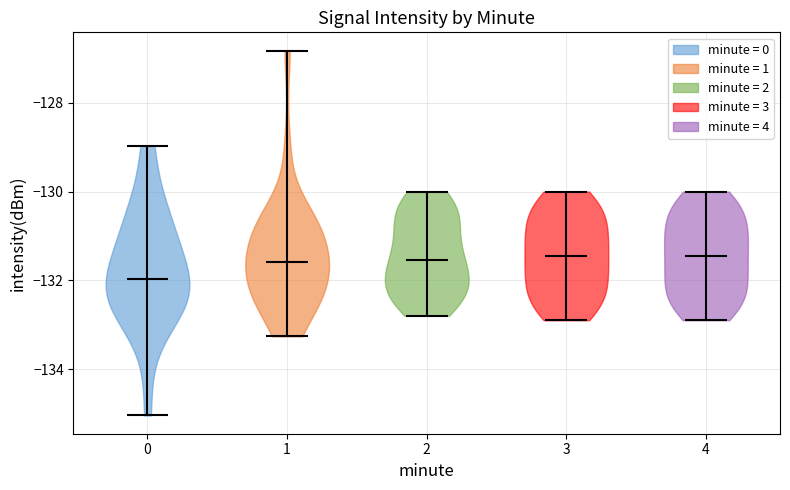

Reading left to right, read every violin against the y-axis: where its median line is, and the lowest and highest points it reaches. The values are not printed on the chart, so give them approximately, as read against the axis.

0: median line -132.0, lowest point -135.0, highest point -129.0
1: median line -131.6, lowest point -133.2, highest point -126.8
2: median line -131.6, lowest point -132.8, highest point -130.0
3: median line -131.4, lowest point -132.8, highest point -130.0
4: median line -131.4, lowest point -132.8, highest point -130.0